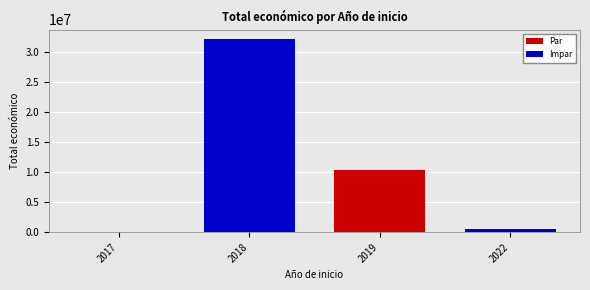

What is the change in value from 2017 to 2018?

+32056069